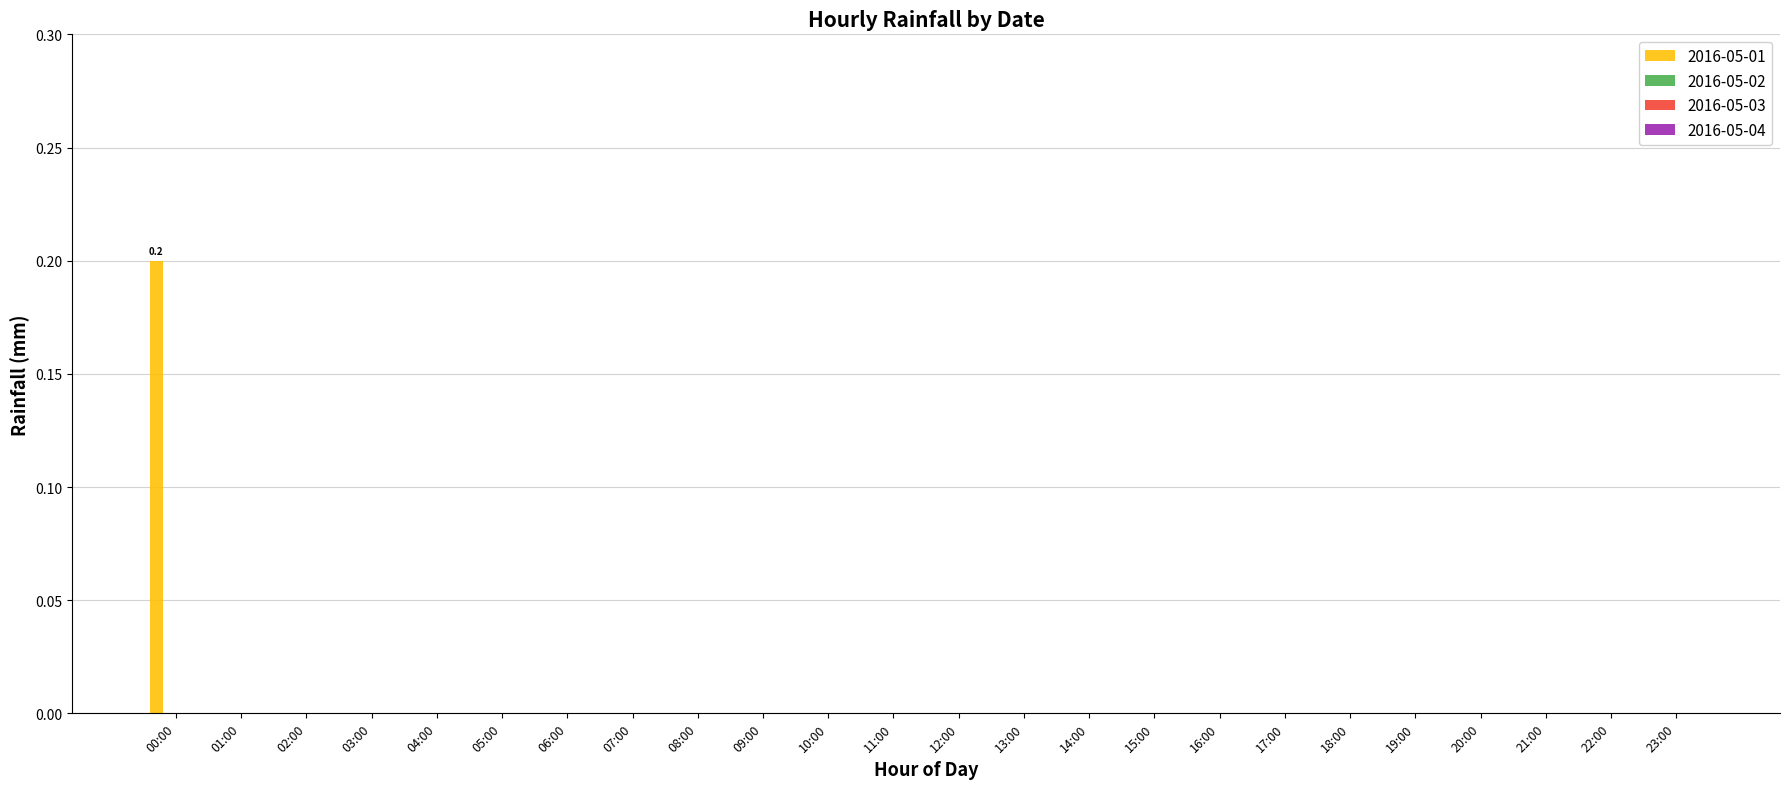

What is the maximum value shown in the chart?

0.2